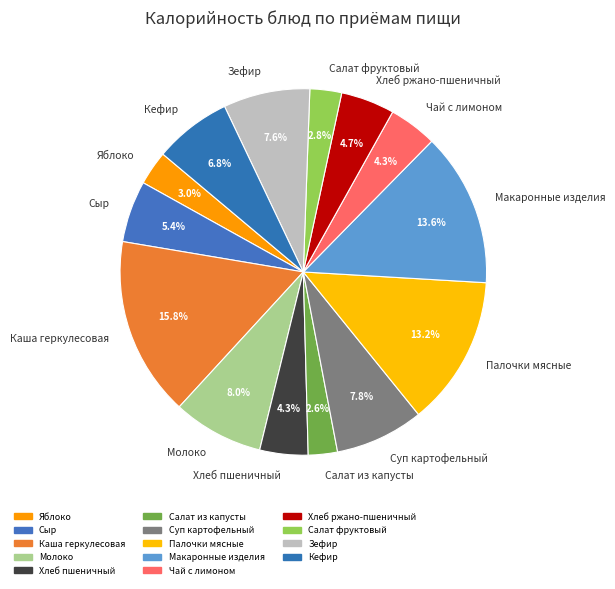

Which category has the biggest portion of the pie?

Каша геркулесовая